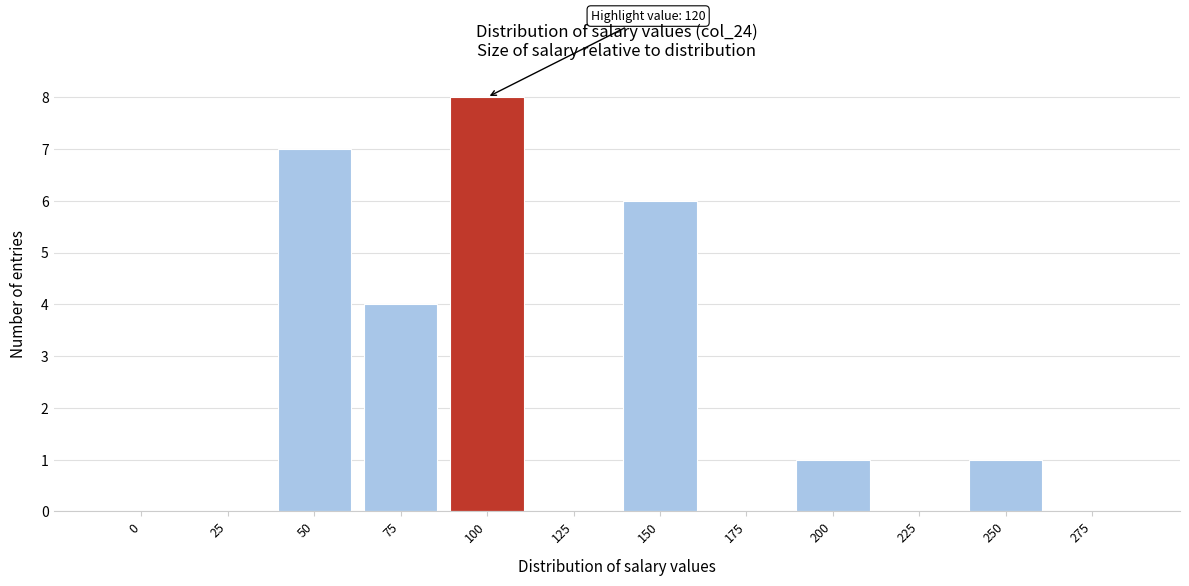

Reading left to right, list all the values displayed in this chart.

0=0	25=0	50=7	75=4	100=8	125=0	150=6	175=0	200=1	225=0	250=1	275=0